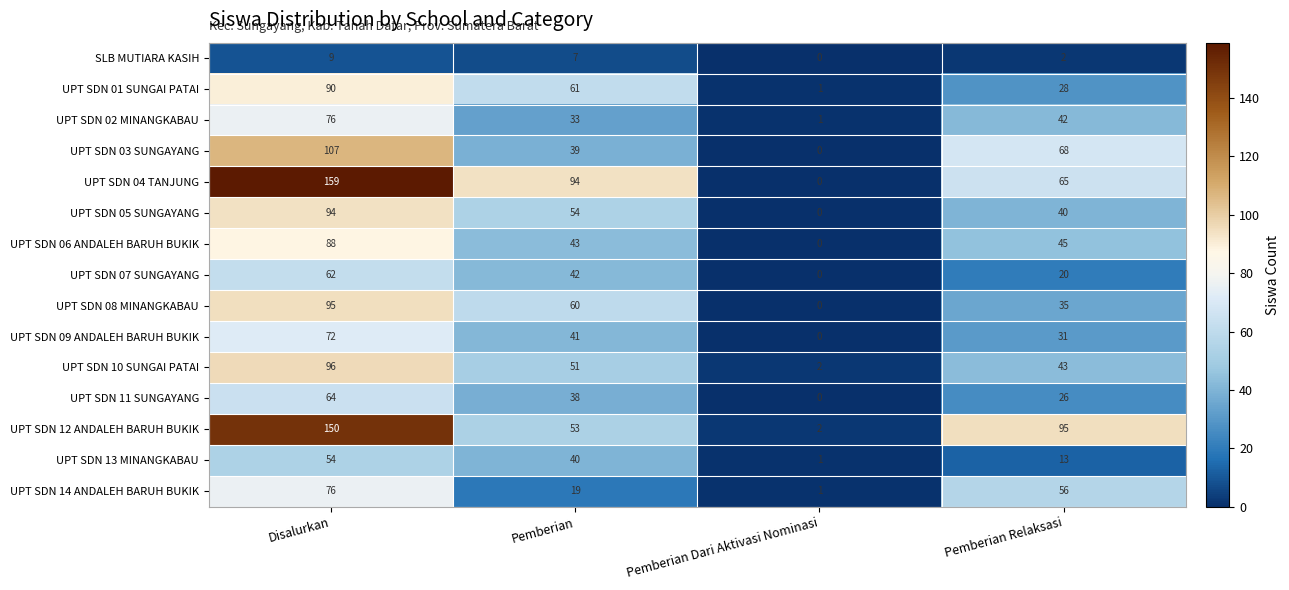

Where does the UPT SDN 13 MINANGKABAU series first go above 40?

Disalurkan